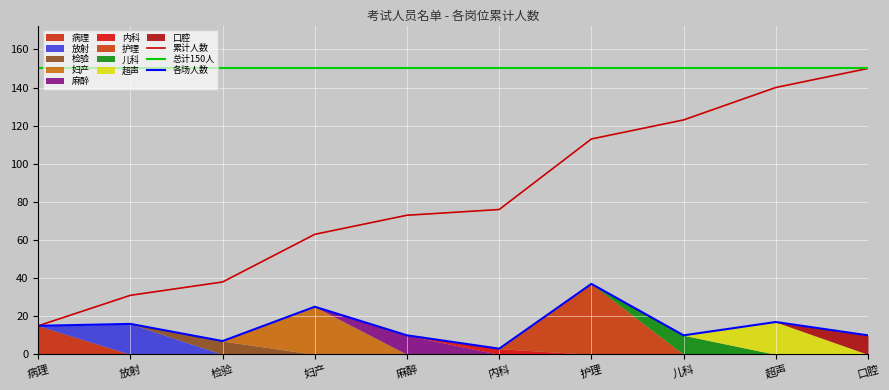

Reading left to right, transcribe all the data shown in this chart.

累计人数: 15	31	38	63	73	76	113	123	140	150
总计150人: 150	150	150	150	150	150	150	150	150	150
各场人数: 15	16	7	25	10	3	37	10	17	10